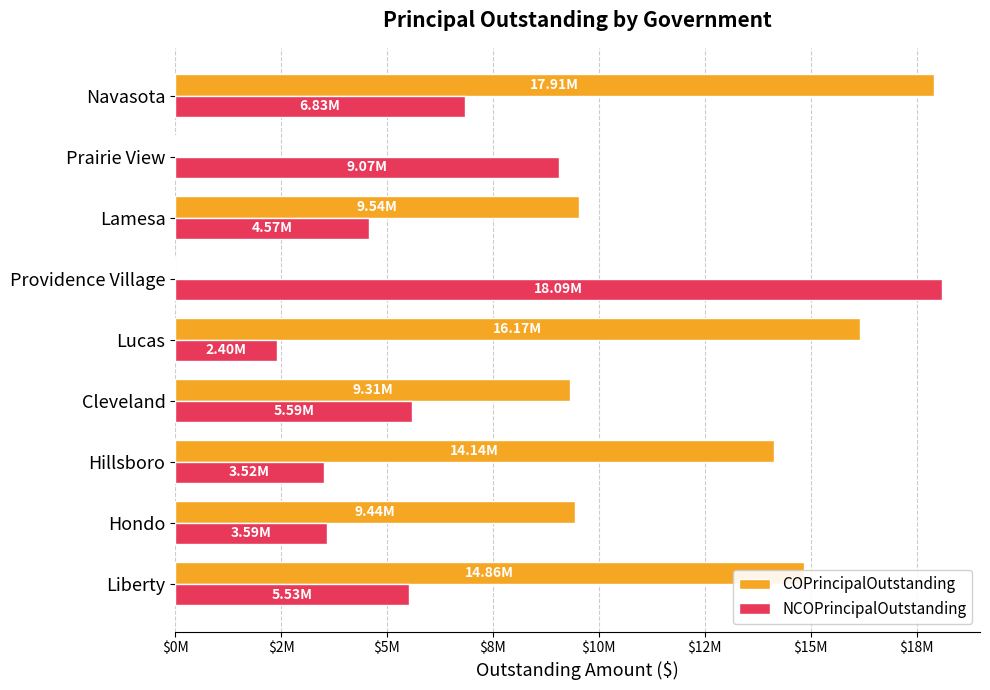

What are all the series names shown in the legend?

COPrincipalOutstanding, NCOPrincipalOutstanding